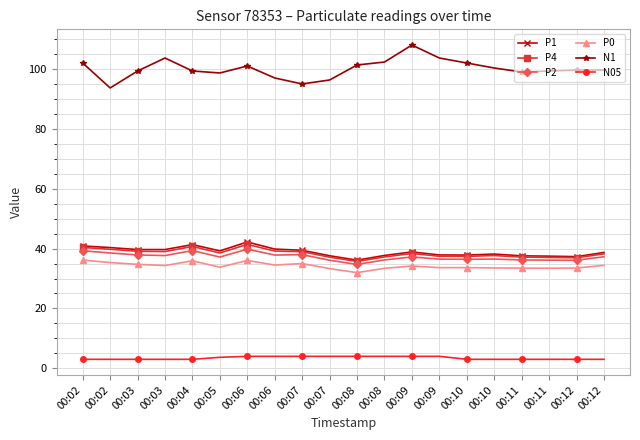

What is the maximum value shown in the chart?

108.0